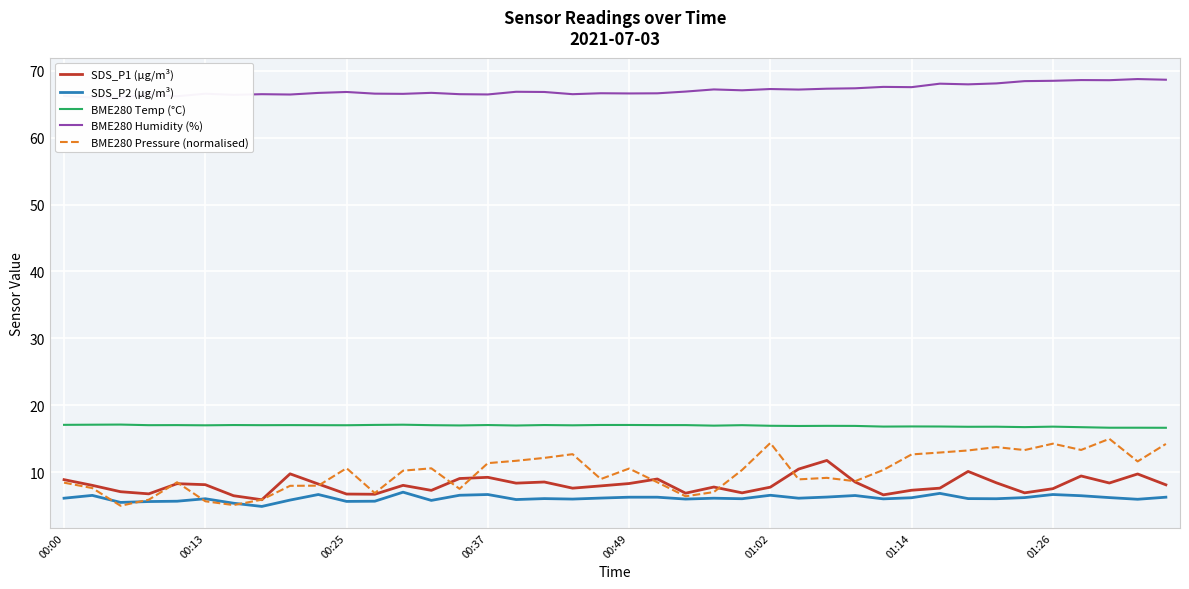

Which series changed the most between 19 and 33?

BME280 Pressure (normalised)